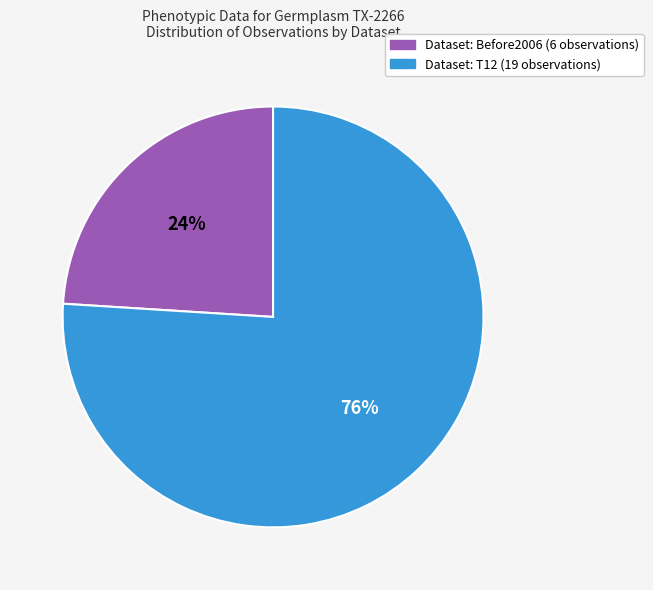

To the nearest percent, what is the difference between the largest and smallest slice percentages?

52%